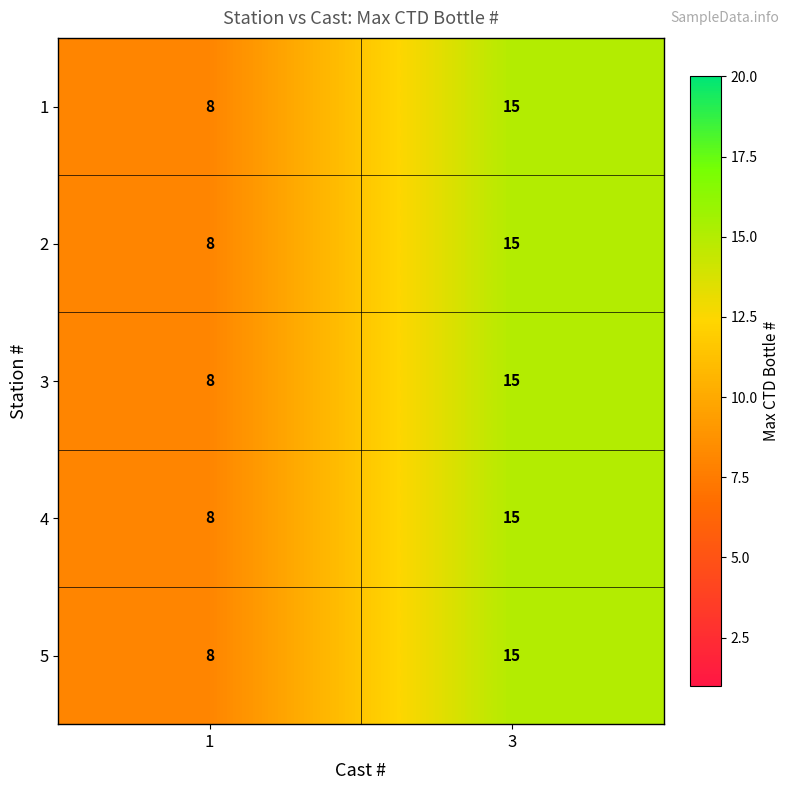

List the labels in order of 1 value, largest first.

3, 1